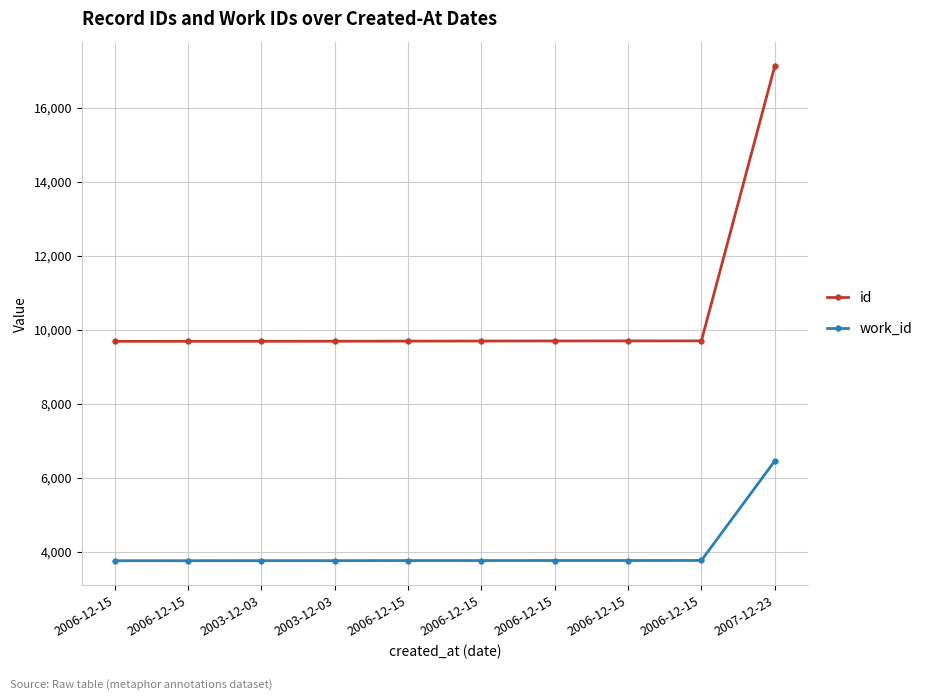

How many lines are shown in the chart?

2